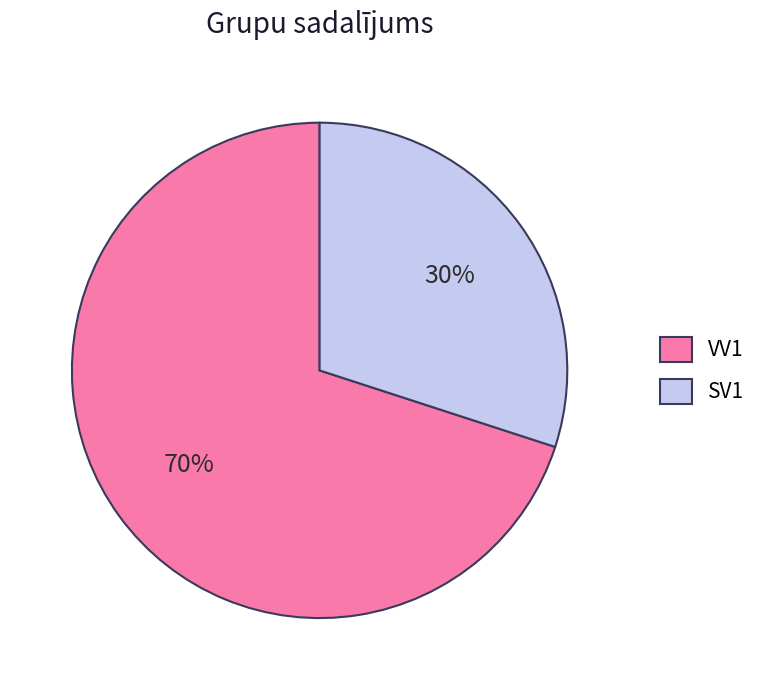

Which has a higher value, SV1 or VV1?

VV1